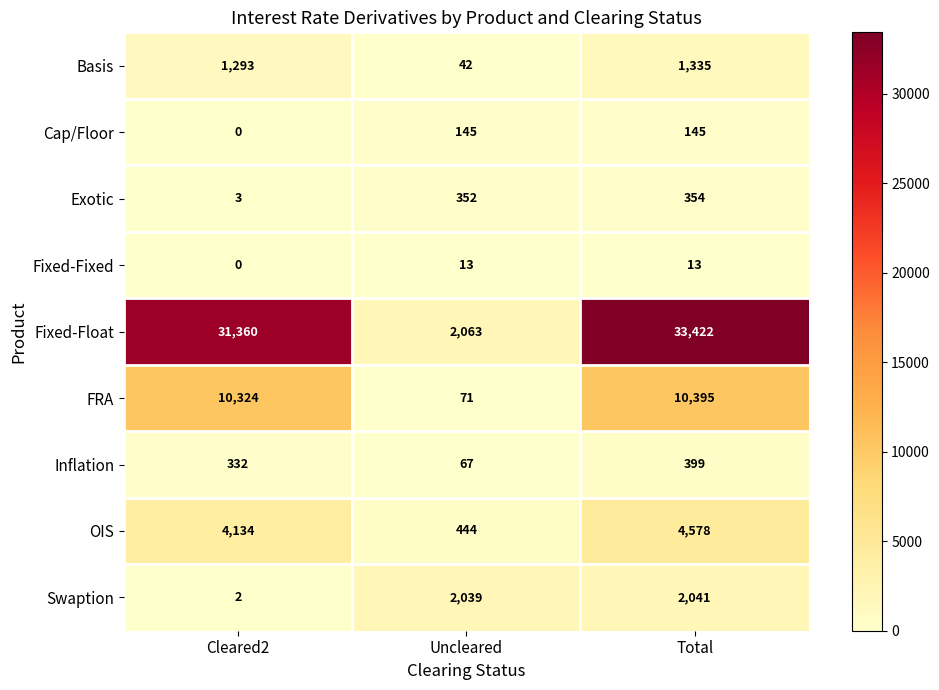

Which series has the largest range (max minus min)?

Fixed-Float